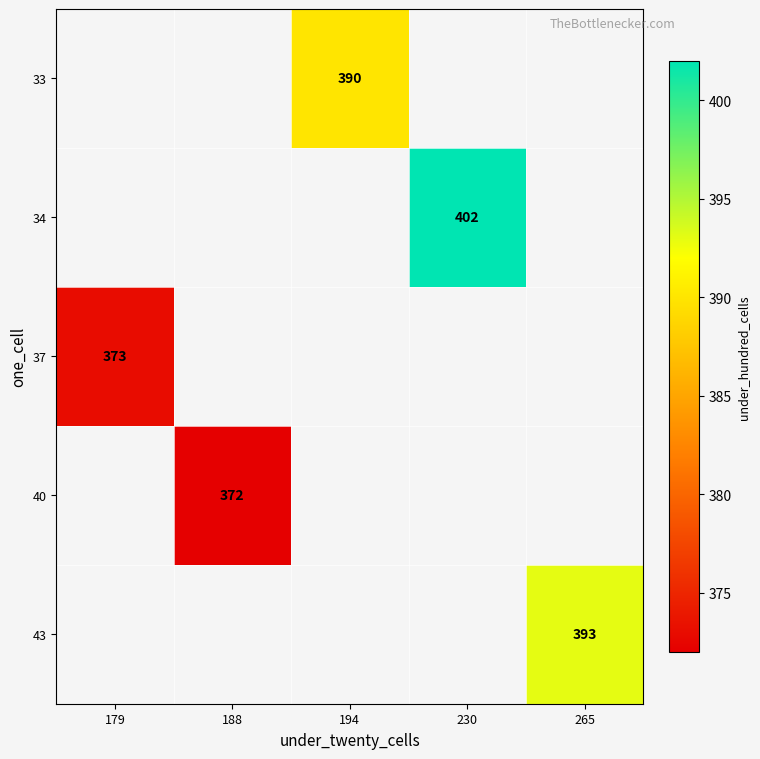

True or false: 40 has a value of 372 at 188.

True